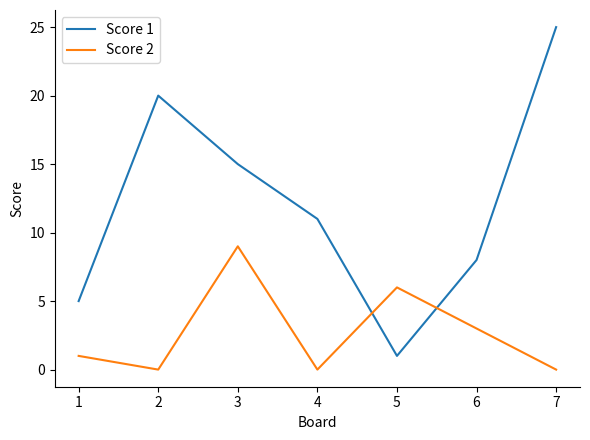

Reading left to right, transcribe all the data shown in this chart.

Score 1: 5	20	15	11	1	8	25
Score 2: 1	0	9	0	6	3	0